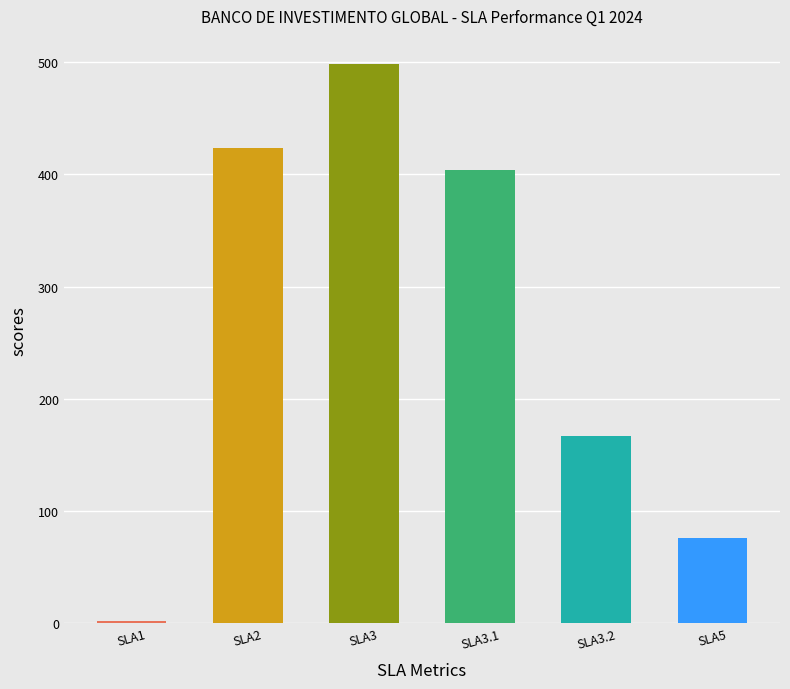

How many bars are there in total?

6